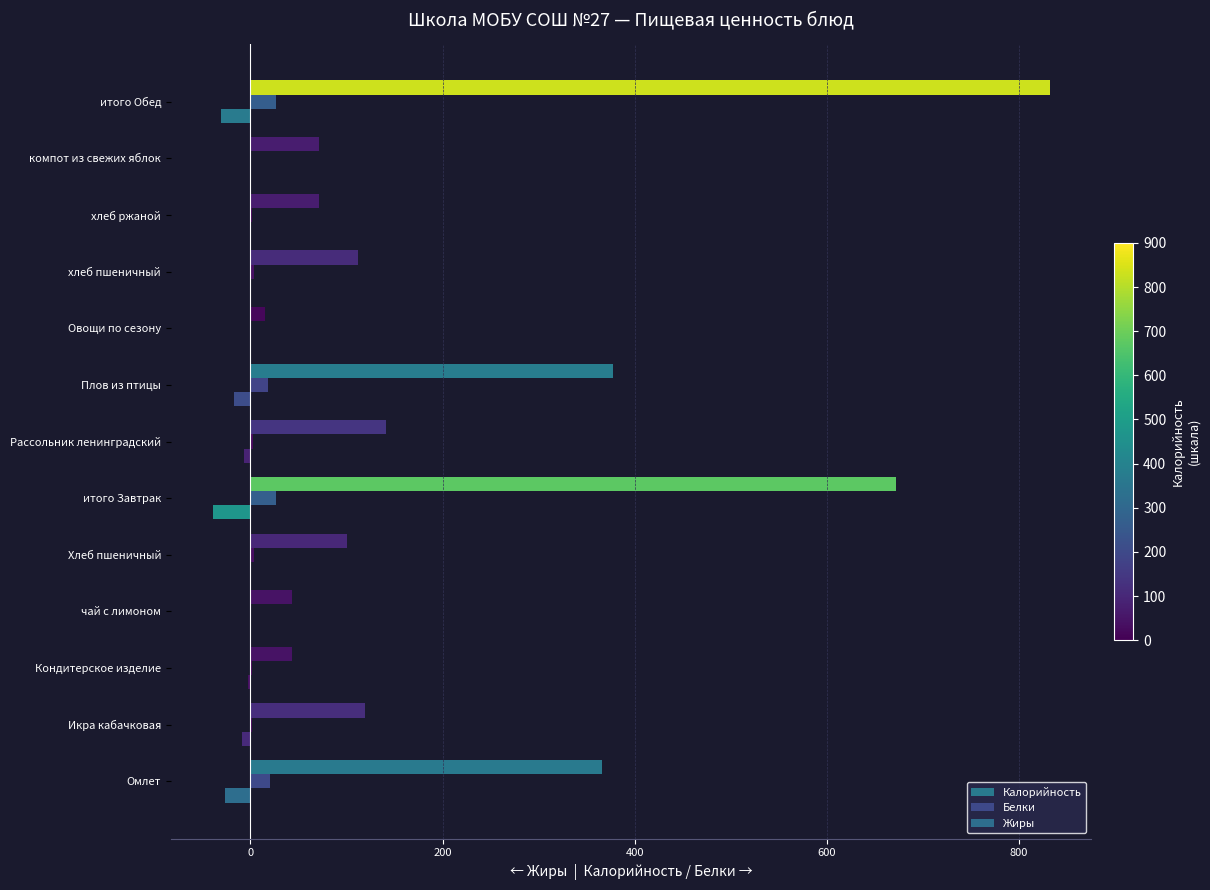

Reading right to left, list all the values displayed in this chart.

Калорийность: 832.0	71.4	70.8	112.0	15.0	377.1	140.6	672.5	100.8	43.3	43.1	119.0	366.4
Белки: 26.6	0.2	1.6	3.5	0.8	18.1	2.3	27.0	3.2	0.2	1.8	1.9	19.9
Жиры: -30.8	-0.2	-0.2	-0.7	0.0	-17.5	-7.2	-39.4	-0.6	0.0	-3.0	-8.9	-26.9